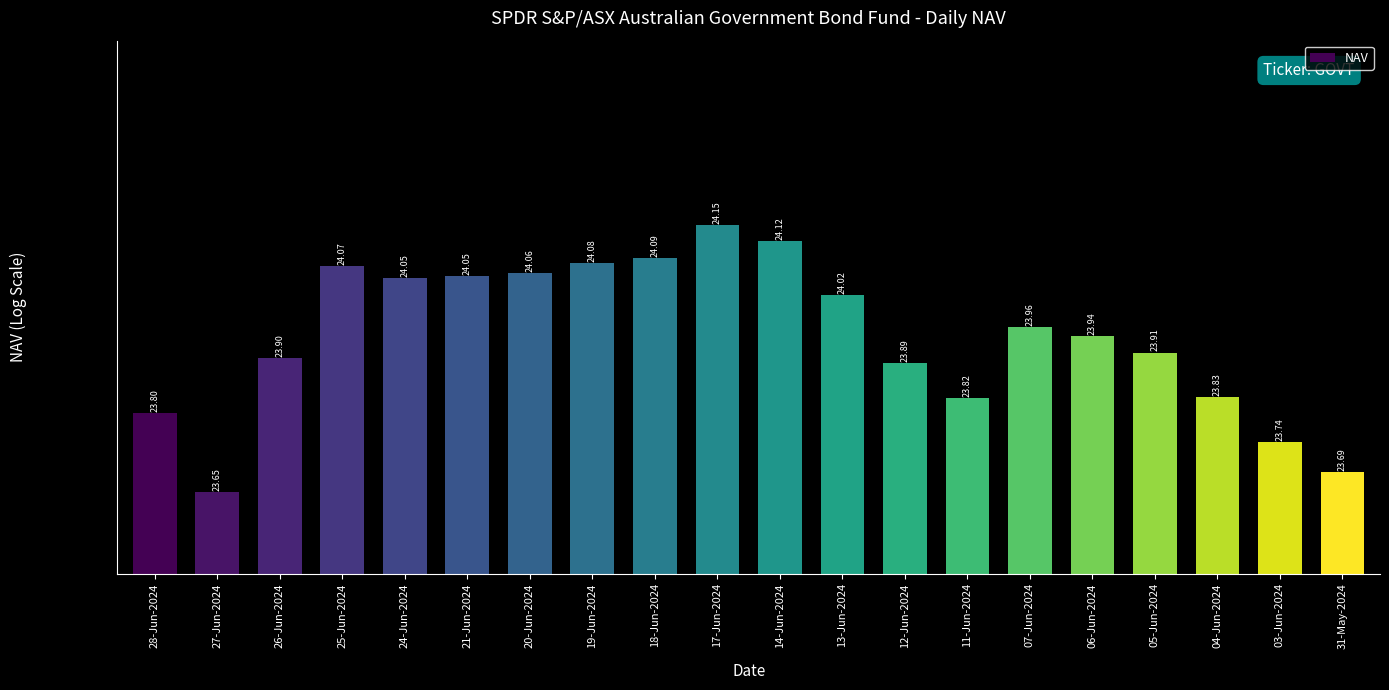

Are the bars horizontal?

No